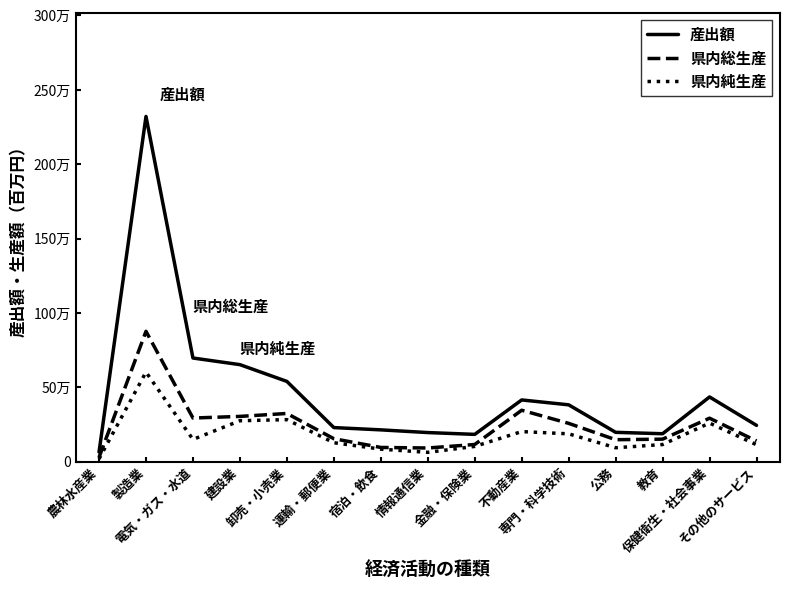

How many interior local valleys does the 産出額 series have?

2